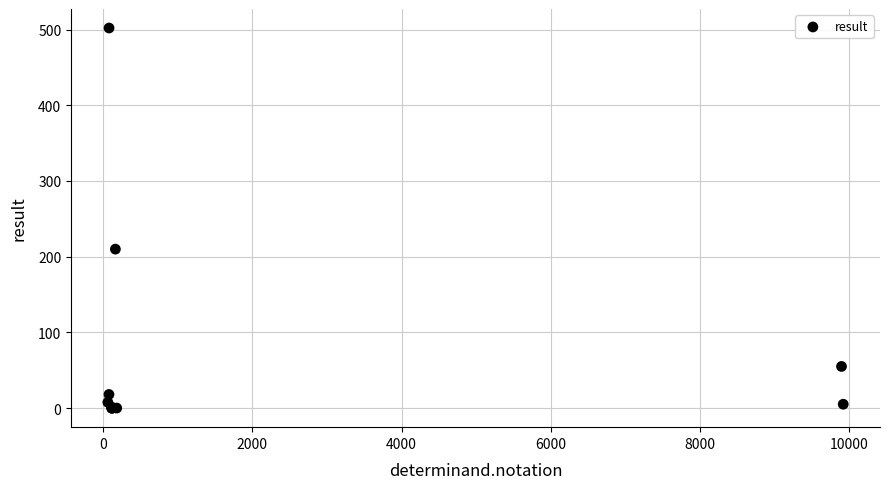

What Y value in the scatter plot is closest to 251?

210.0